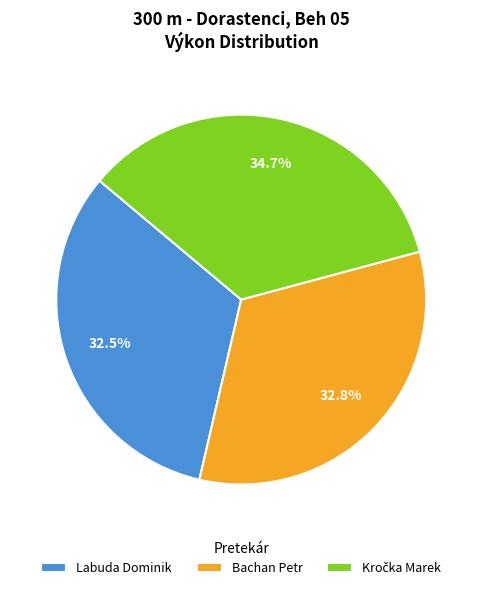

Is Bachan Petr the majority of the pie?

No